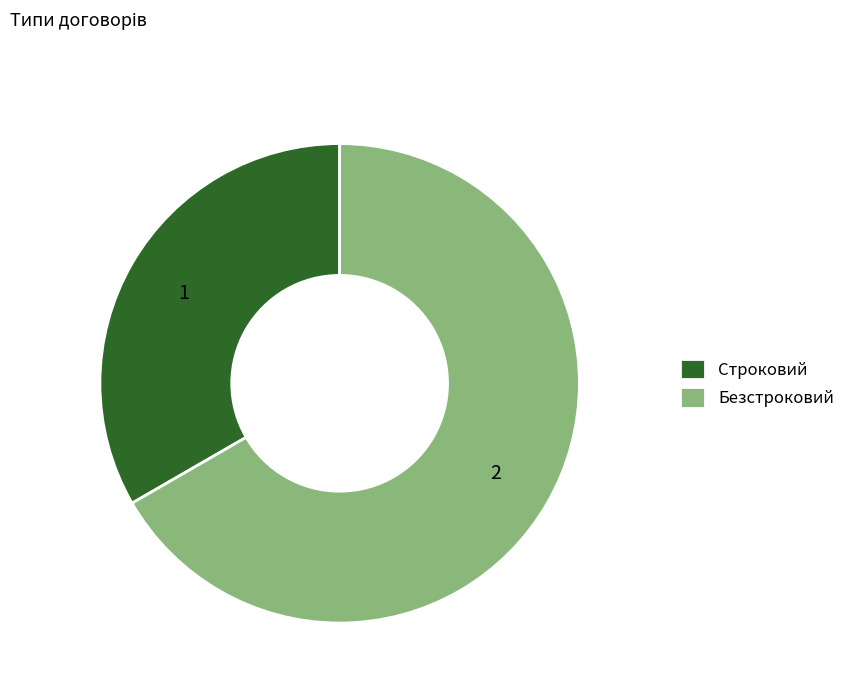

Does any single category account for the majority?

Yes